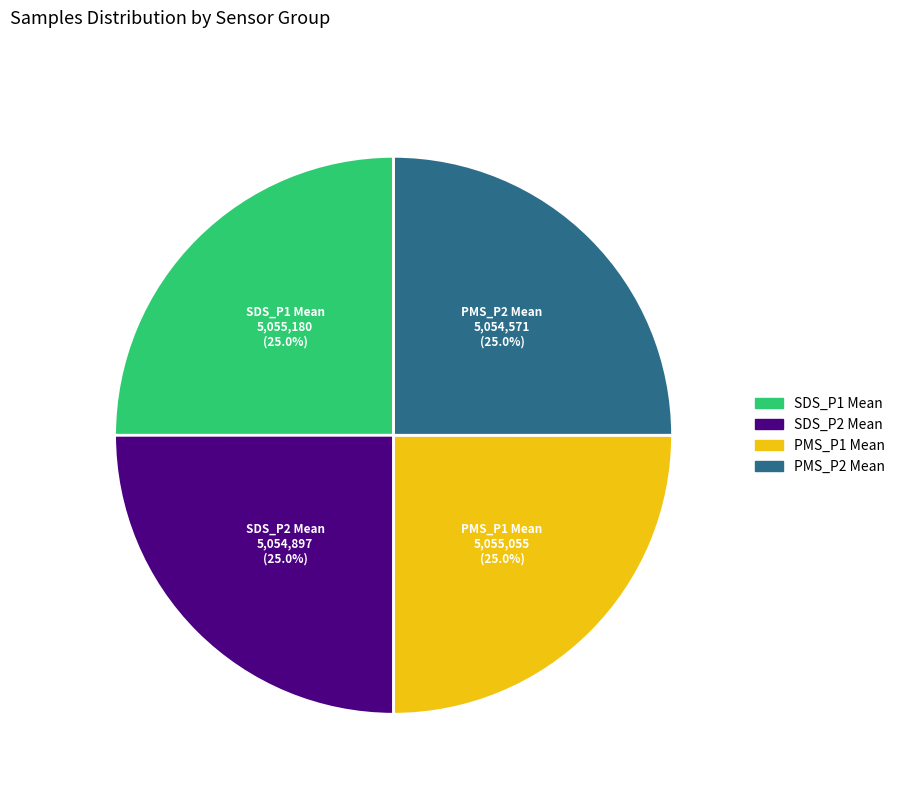

Approximately how many times larger is the value at SDS_P1 Mean compared to PMS_P1 Mean?

1.0